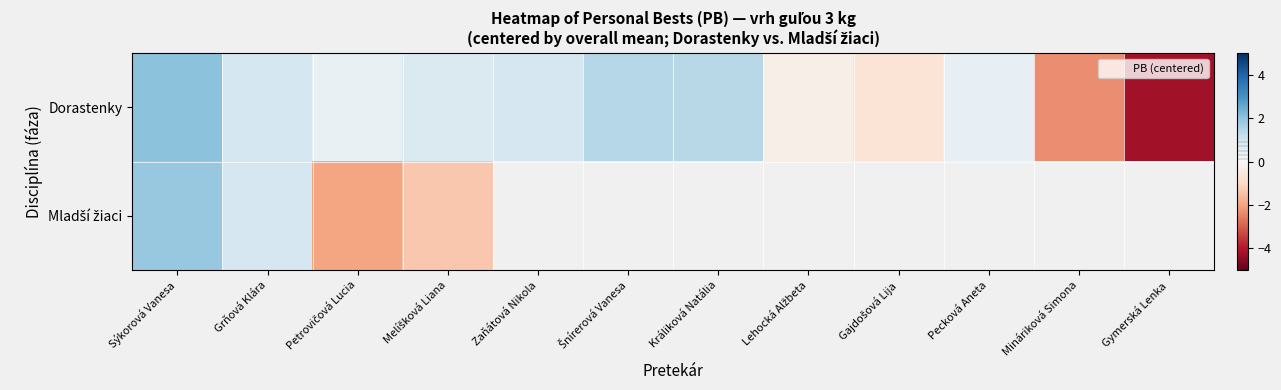

At how many categories does at least one series exceed 1?

3